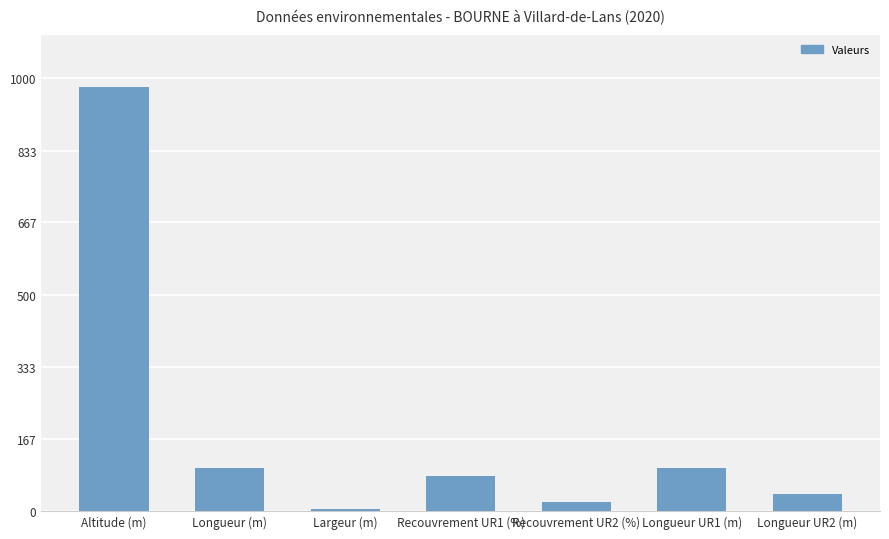

What is the difference between the second highest and minimum values?

95.5